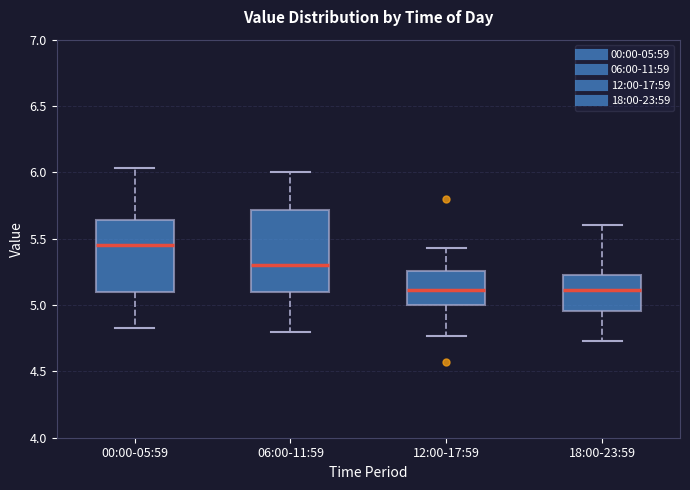

Where is the upper edge of the box for 18:00-23:59 on the y-axis? The values are not printed on the chart, so give them approximately, as read against the axis.

5.25